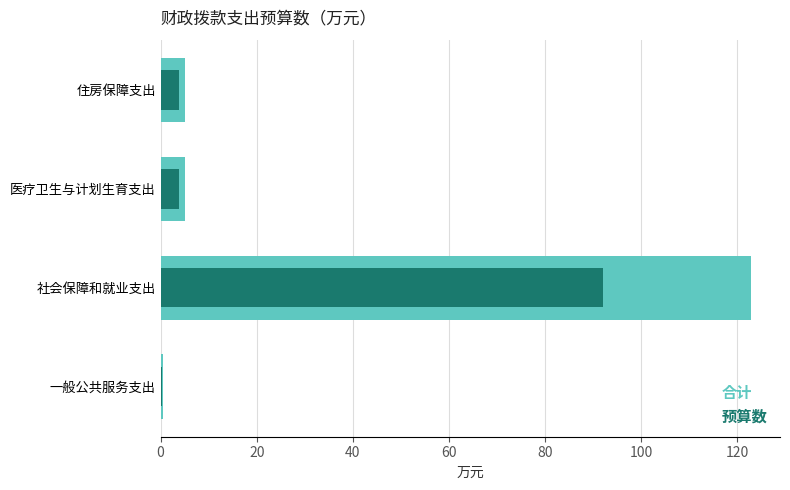

Reading left to right, what are all the values shown in this chart?

合计: 0.5	122.8	5.0	5.1
预算数: 0.4	92.1	3.7	3.8